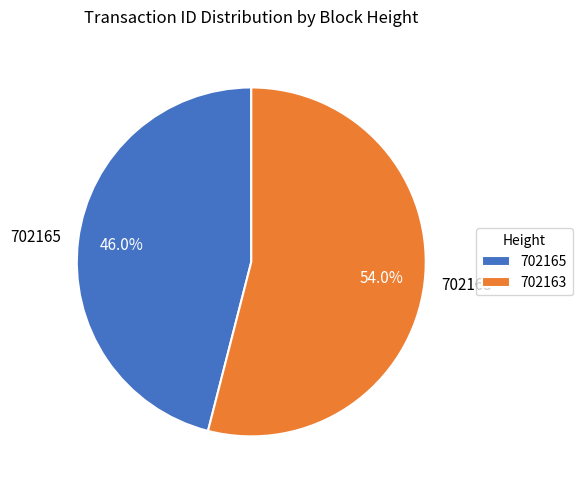

To the nearest percent, what portion does 702163 represent?

54%